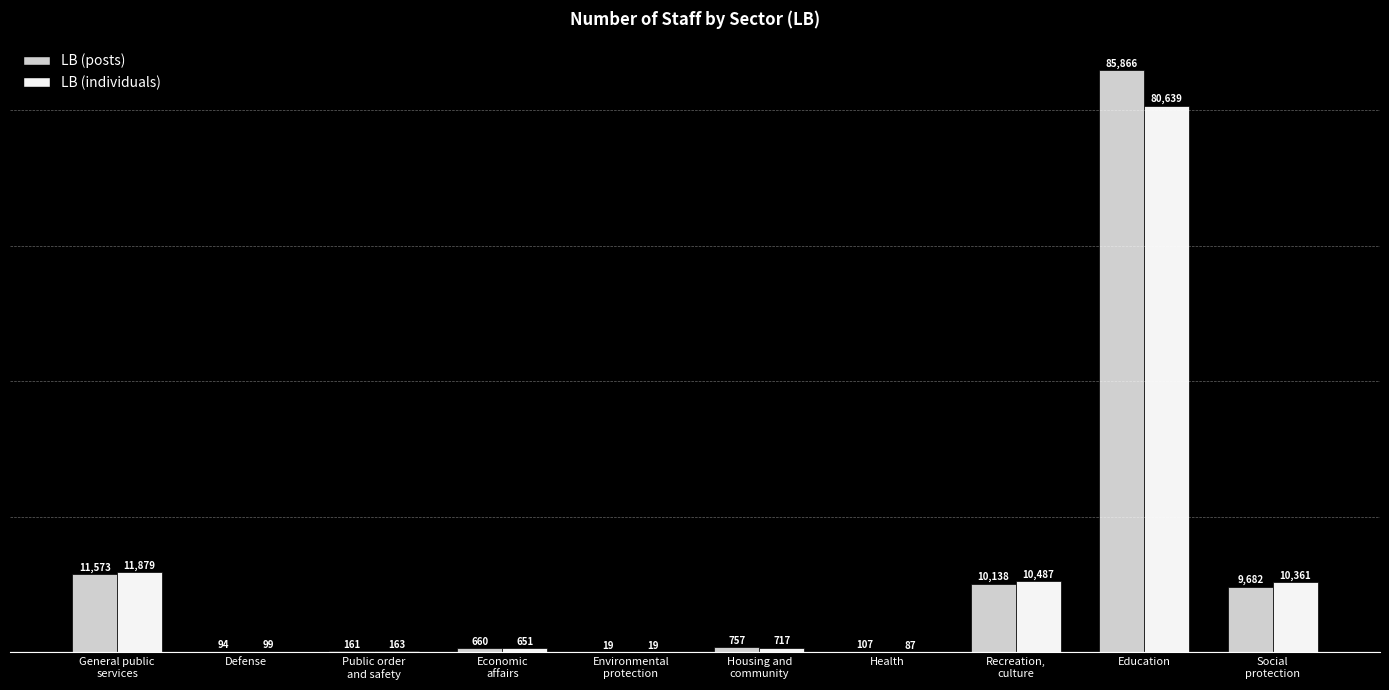

What is the sum of all LB (individuals) values?

115102.0